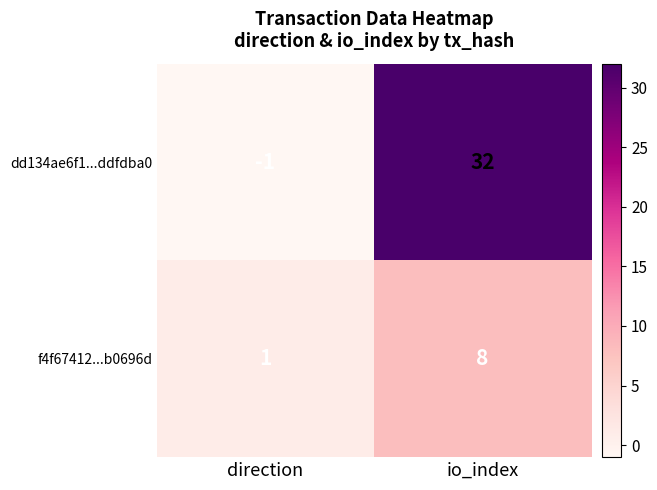

Where is f4f67412...b0696d nearest to the value 4?

direction